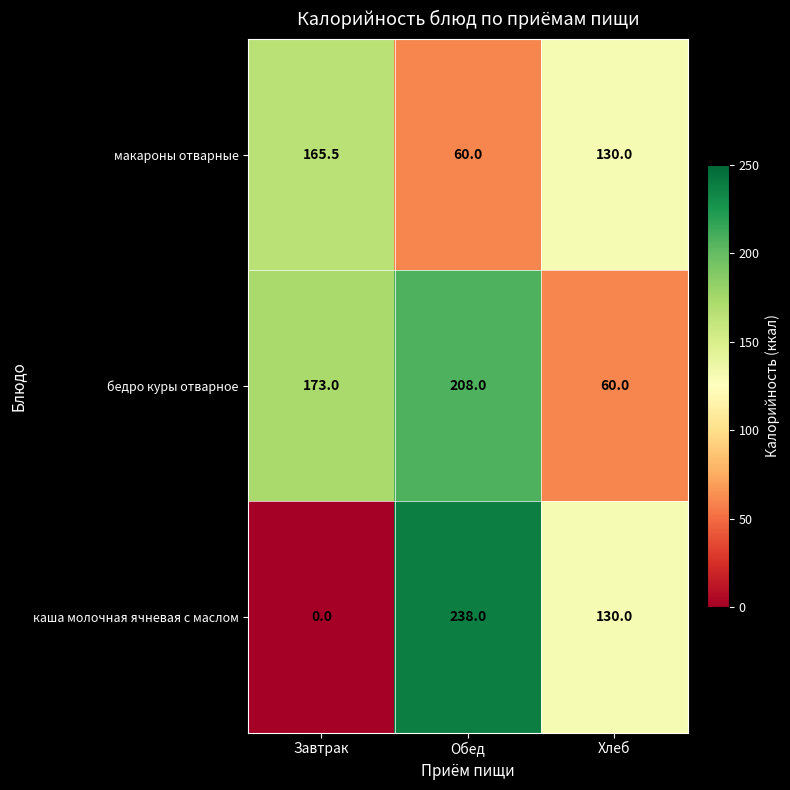

Rank the series at Завтрак from highest to lowest value.

бедро куры отварное, макароны отварные, каша молочная ячневая с маслом